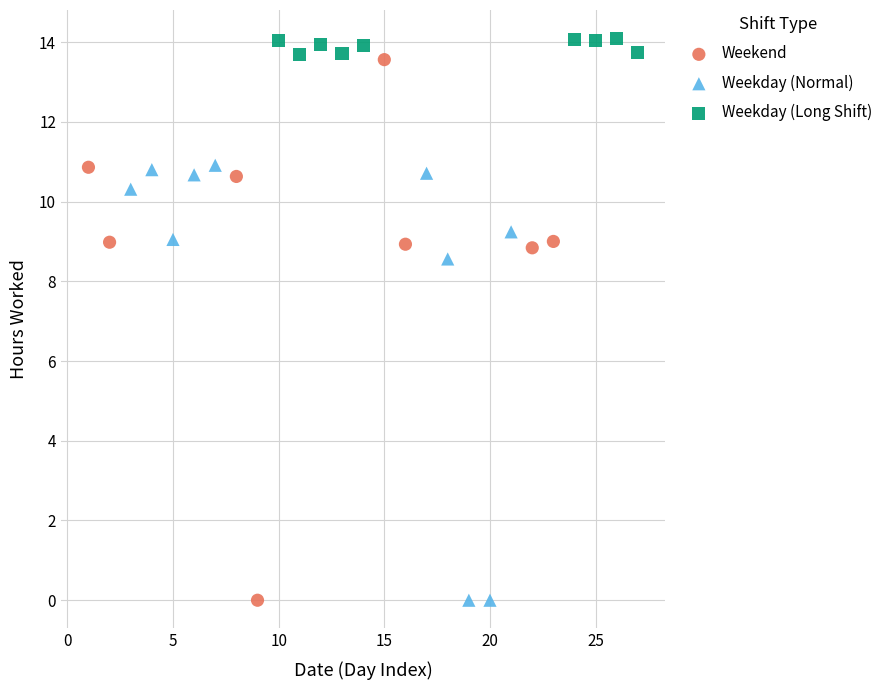

What are all the series names shown in the legend?

Weekend, Weekday (Normal), Weekday (Long Shift)